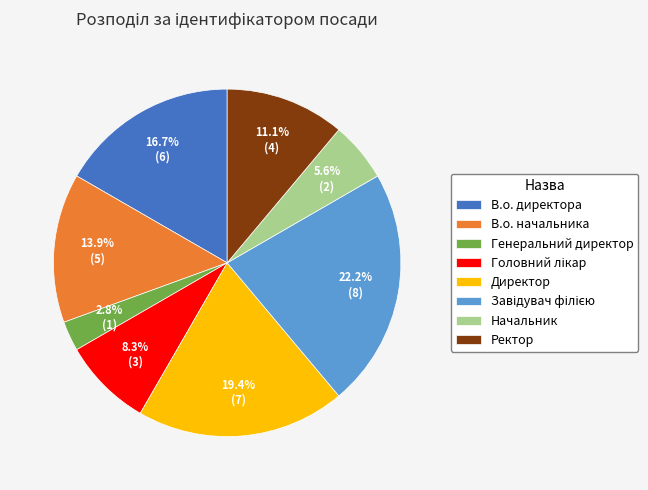

The Директор slice represents 8% of the pie. True or false?

False